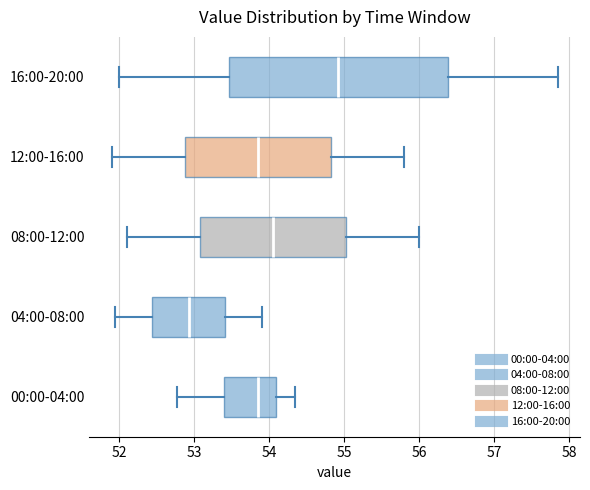

Where does the median line of the box for 00:00-04:00 sit on the x-axis? The values are not printed on the chart, so give them approximately, as read against the axis.

53.9